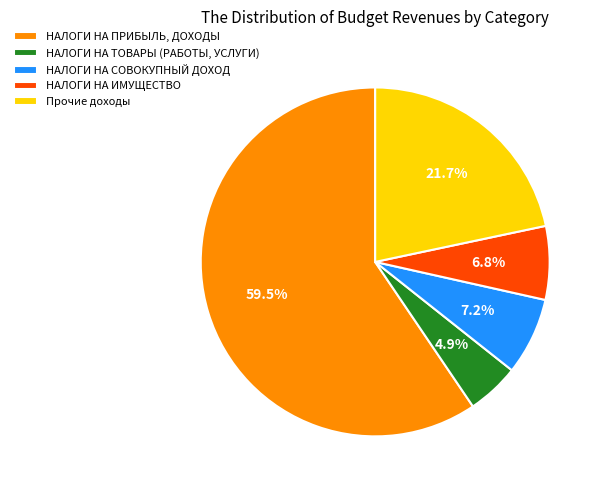

Combined, do НАЛОГИ НА ИМУЩЕСТВО and НАЛОГИ НА ПРИБЫЛЬ, ДОХОДЫ account for over 50%?

Yes